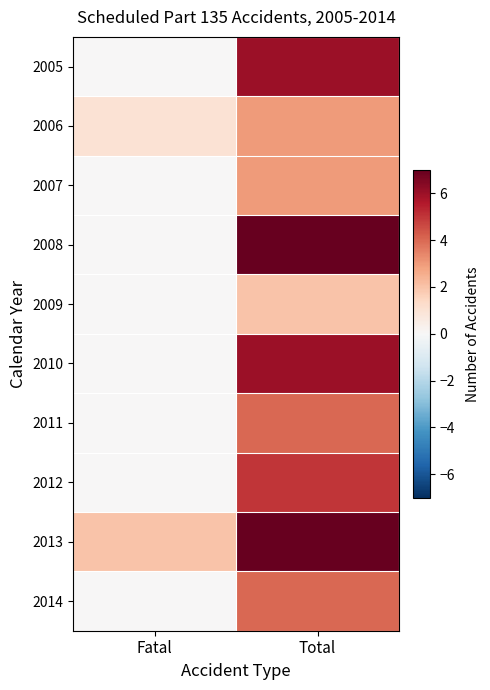

What is the difference between the highest and lowest values at Fatal?

2